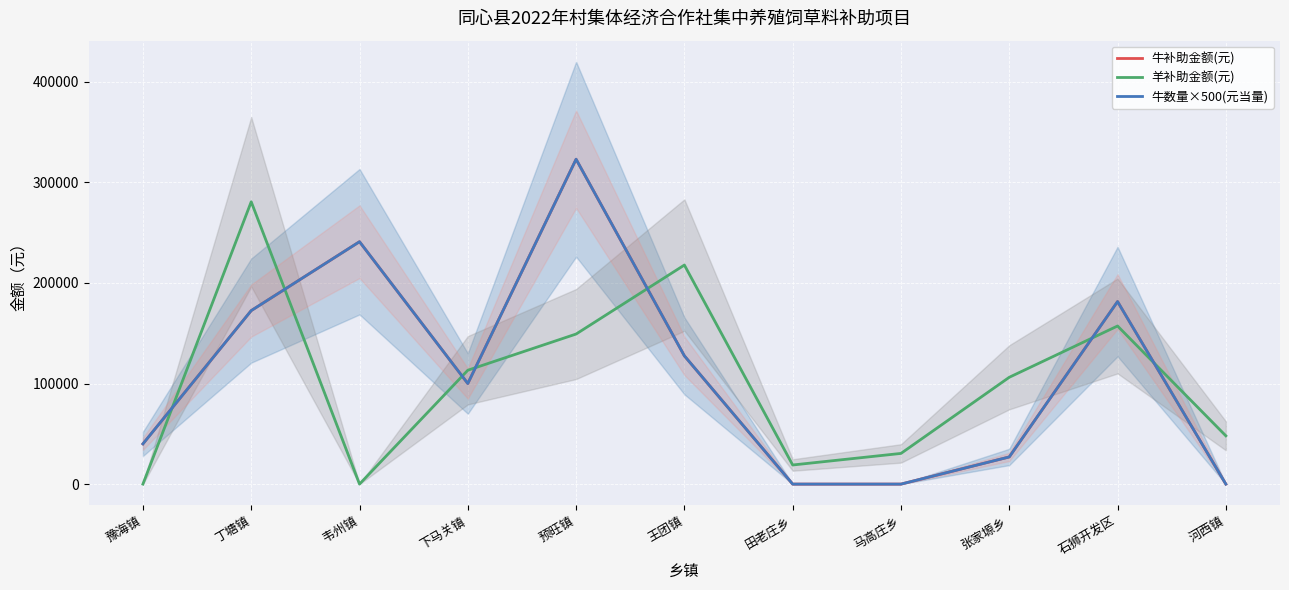

What is the difference between the 牛数量×500(元当量) values at 马高庄乡 and 豫海镇?

40000